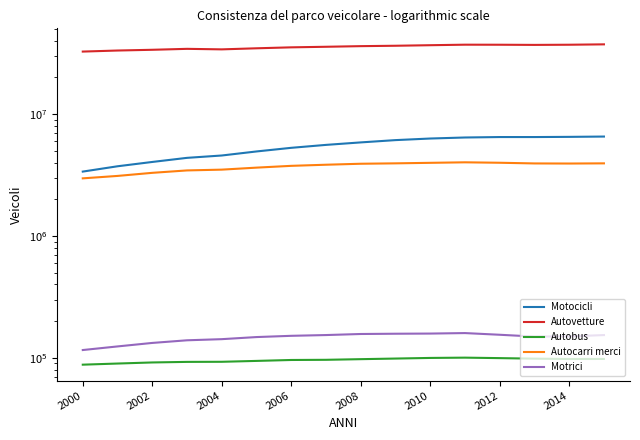

How many values in the Autocarri merci series are below 3914998?

8